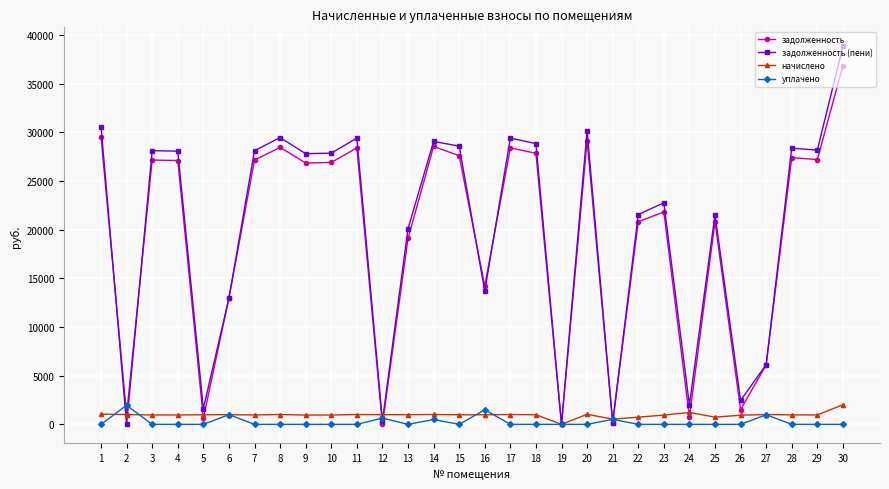

Count the number of data series in this chart.

4